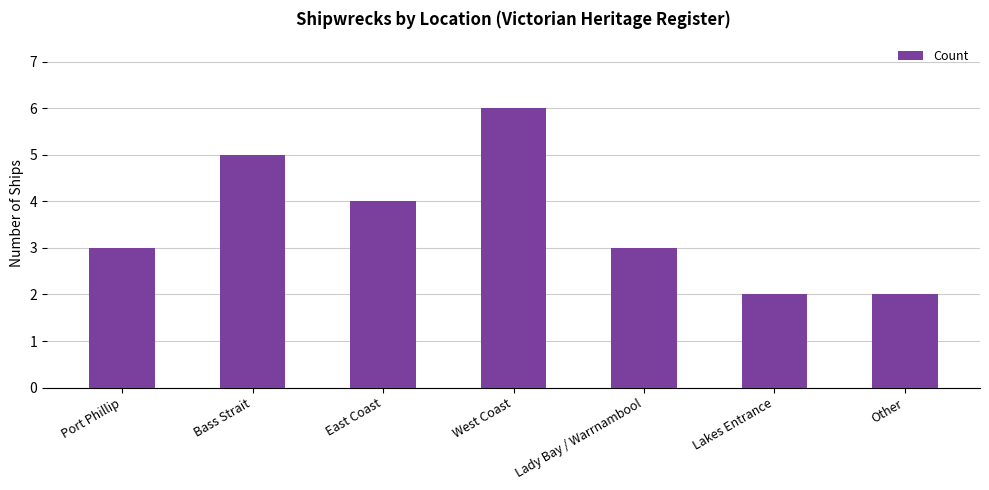

What is the label of the 3rd bar from the left?

East Coast